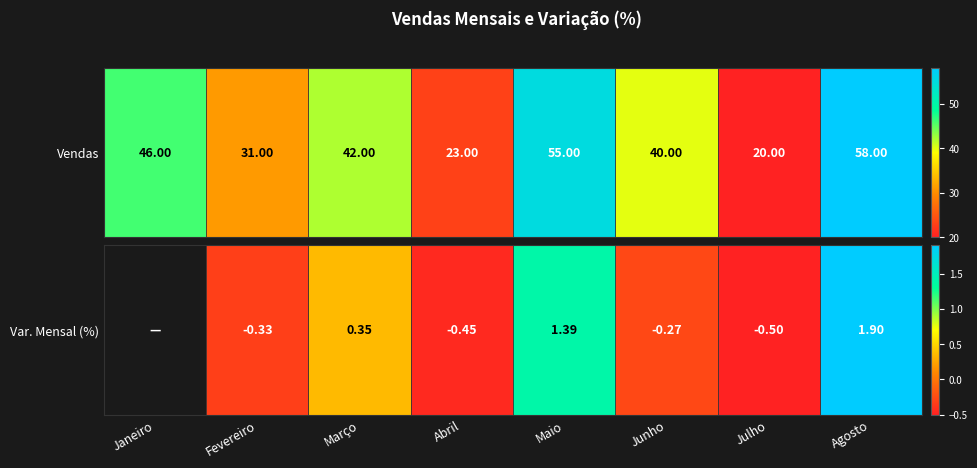

Between Agosto and Fevereiro, which is larger?

Agosto